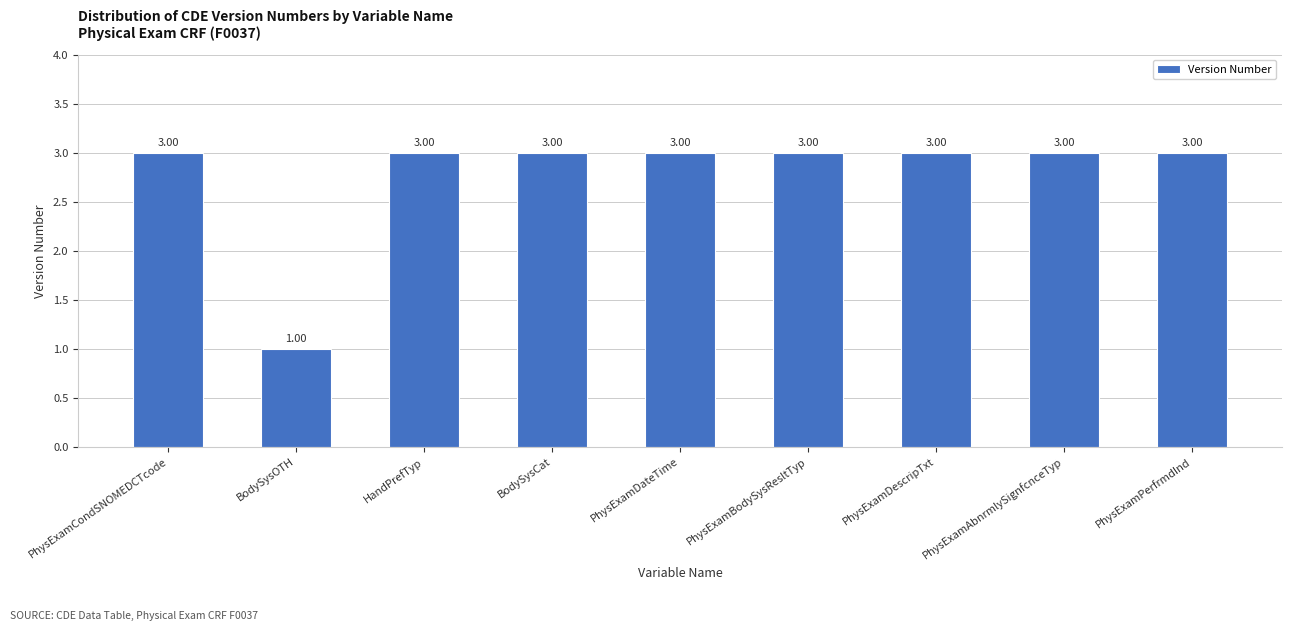

Reading left to right, transcribe all the data shown in this chart.

PhysExamCondSNOMEDCTcode=3	BodySysOTH=1	HandPrefTyp=3	BodySysCat=3	PhysExamDateTime=3	PhysExamBodySysResltTyp=3	PhysExamDescripTxt=3	PhysExamAbnrmlySignfcnceTyp=3	PhysExamPerfrmdInd=3